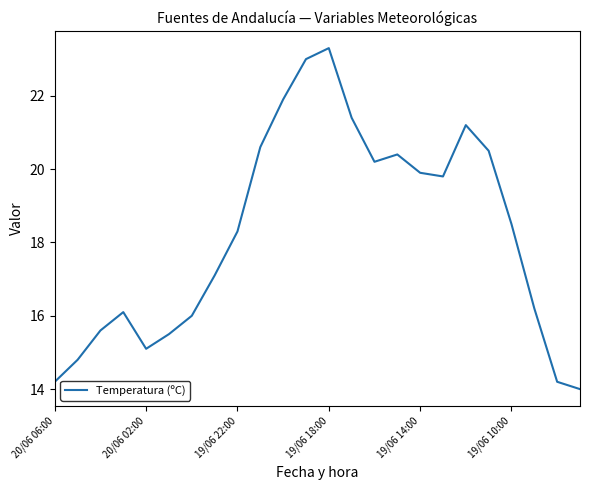

What is the difference between the maximum and minimum values?

9.3